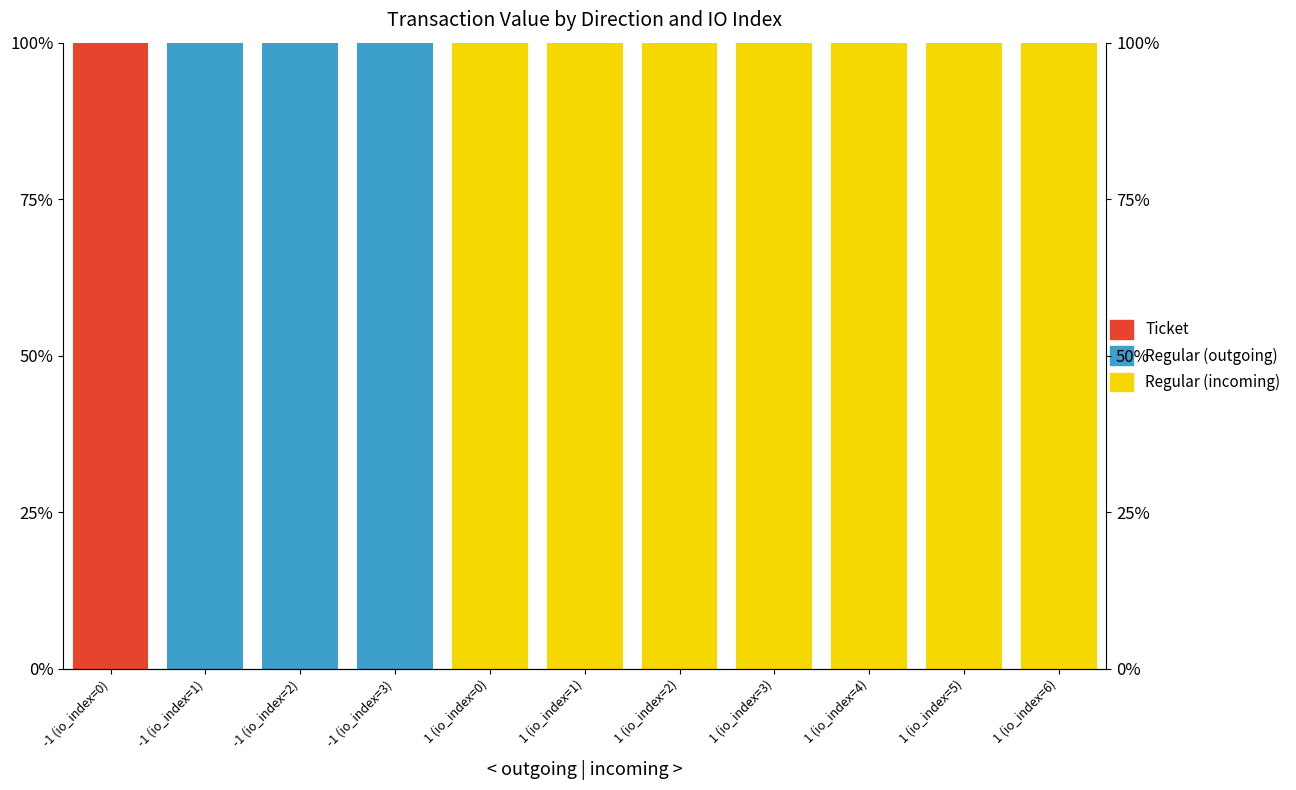

The value of Ticket at 1 (io_index=6) is 0. True or false?

True